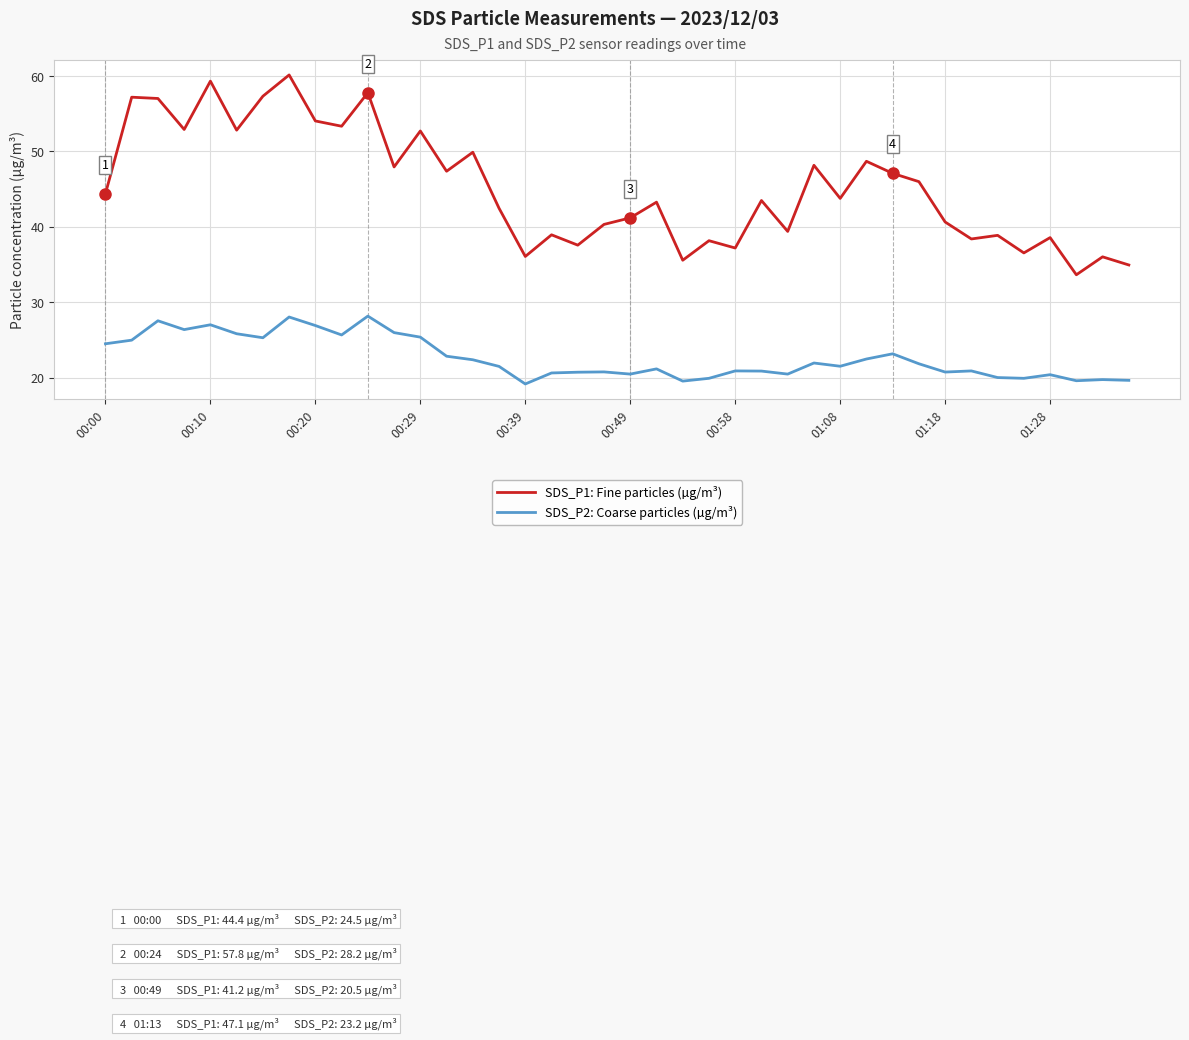

True or false: SDS_P2: Coarse particles (µg/m³) and SDS_P1: Fine particles (µg/m³) intersect in this chart.

False